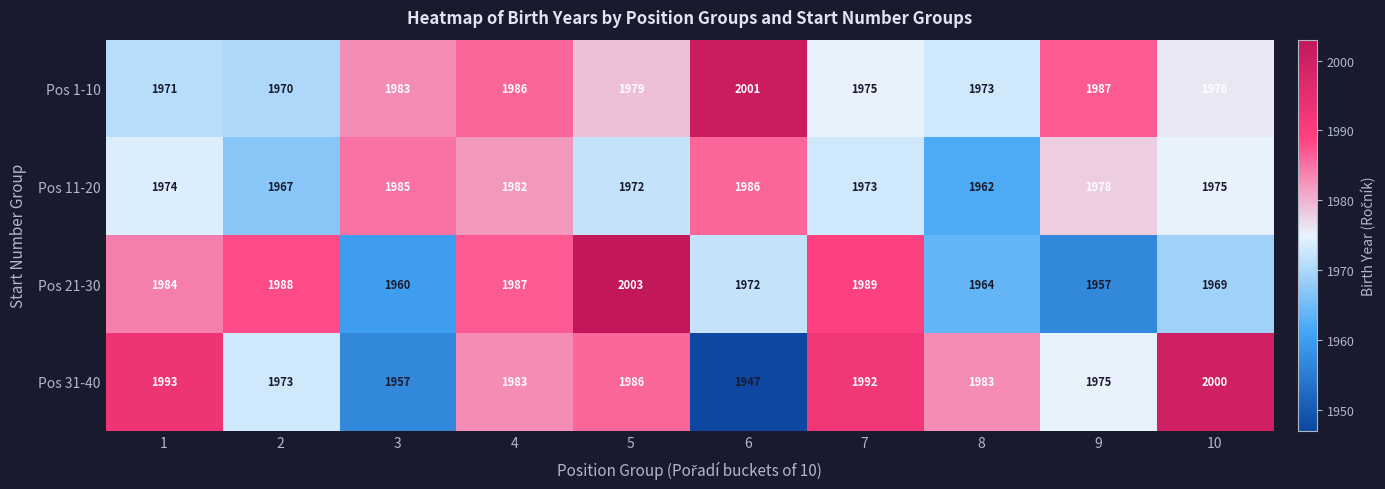

What is the difference between the maximum and minimum values in the Pos 1-10 series?

31